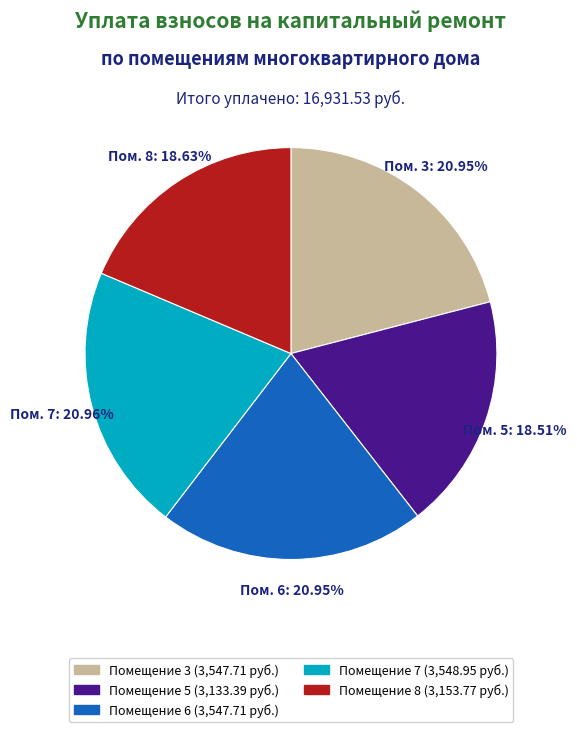

Is there a majority slice in this chart?

No